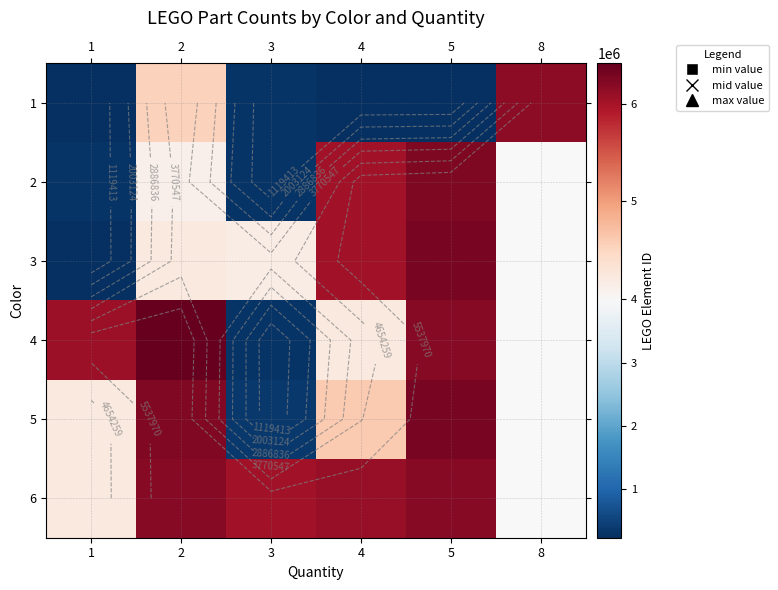

What is the spread (max minus min) of values at 1?

5836967.0